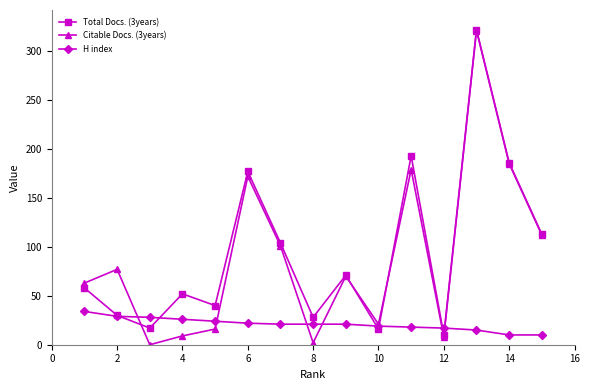

What is the greatest value displayed?

322